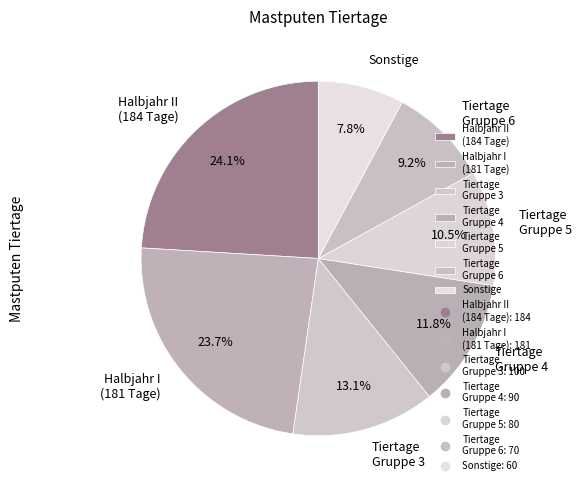

What is the smallest slice in the pie chart?

Sonstige